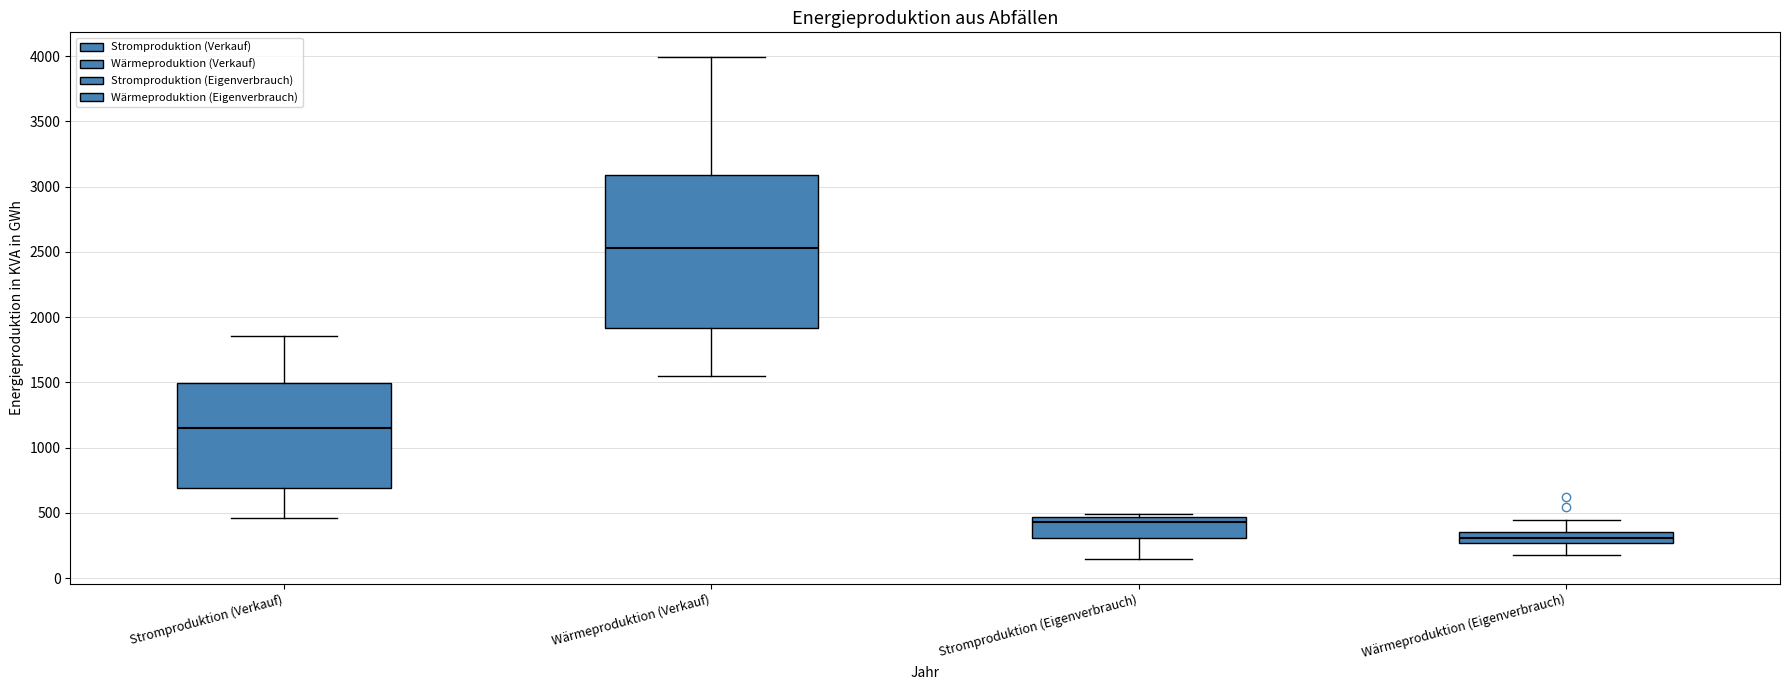

Reading left to right, read every box against the y-axis: the position of its median line, the range the box covers, and the ends of its whiskers. The values are not printed on the chart, so give them approximately, as read against the axis.

Stromproduktion (Verkauf): median 1150, box 700 to 1500, whiskers 450 to 1850
Wärmeproduktion (Verkauf): median 2550, box 1900 to 3100, whiskers 1550 to 4000
Stromproduktion (Eigenverbrauch): median 450 (just below the box's upper edge), box 300 to 450, whiskers 150 to 500
Wärmeproduktion (Eigenverbrauch): median 300, box 250 to 350, whiskers 150 to 450